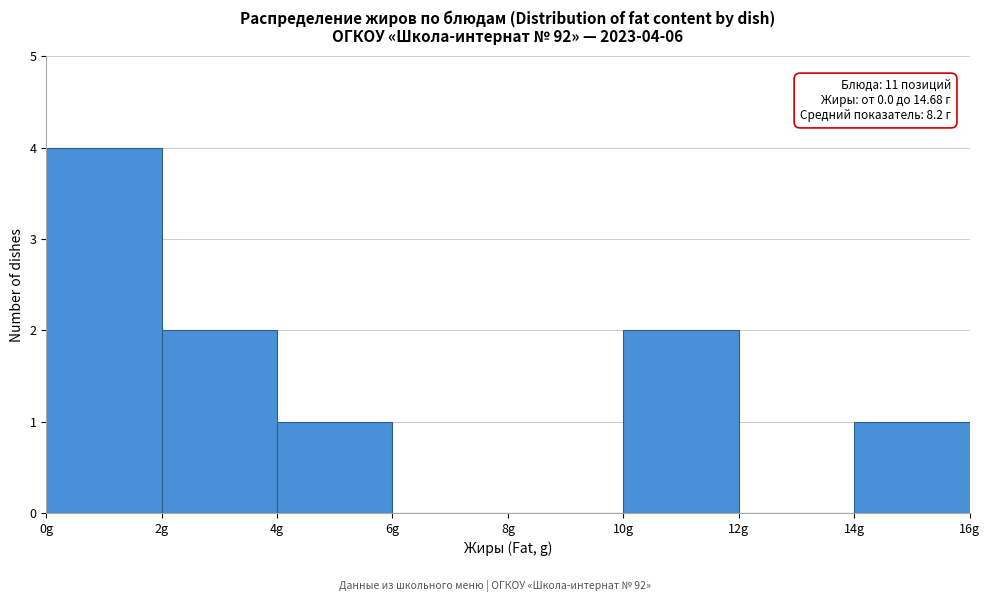

Which range on the x-axis has the tallest bar?

0 to 2